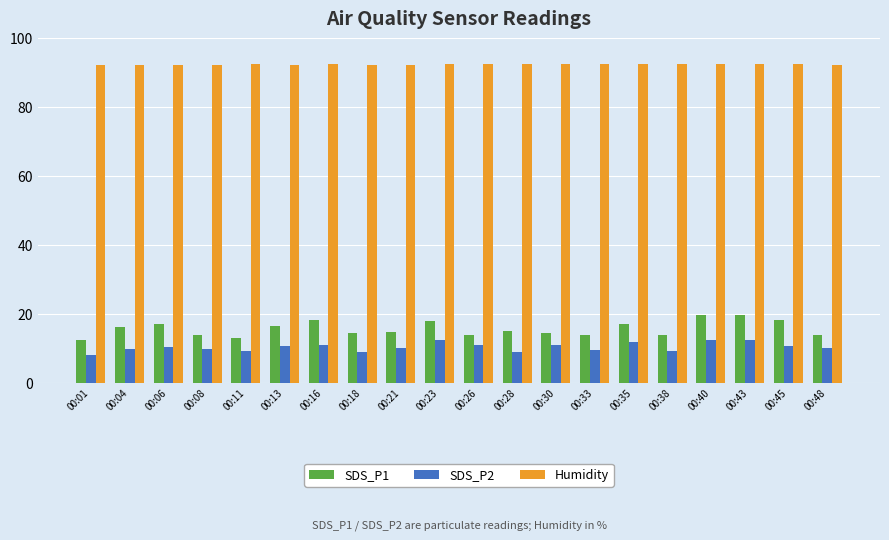

What is the maximum value for Humidity?

92.6